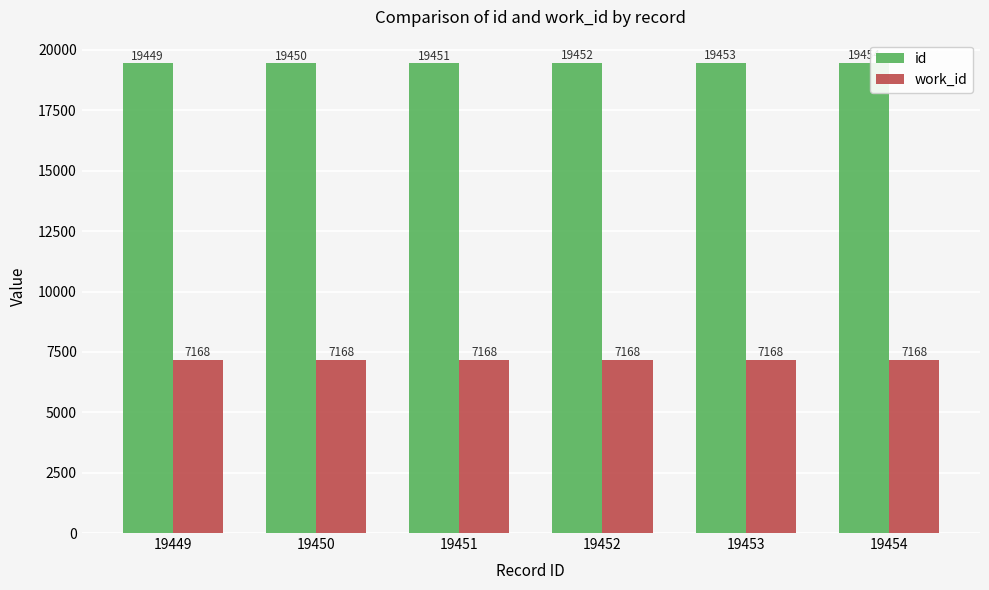

Reading left to right, list all the values displayed in this chart.

id: 19449=19449	19450=19450	19451=19451	19452=19452	19453=19453	19454=19454
work_id: 19449=7168	19450=7168	19451=7168	19452=7168	19453=7168	19454=7168